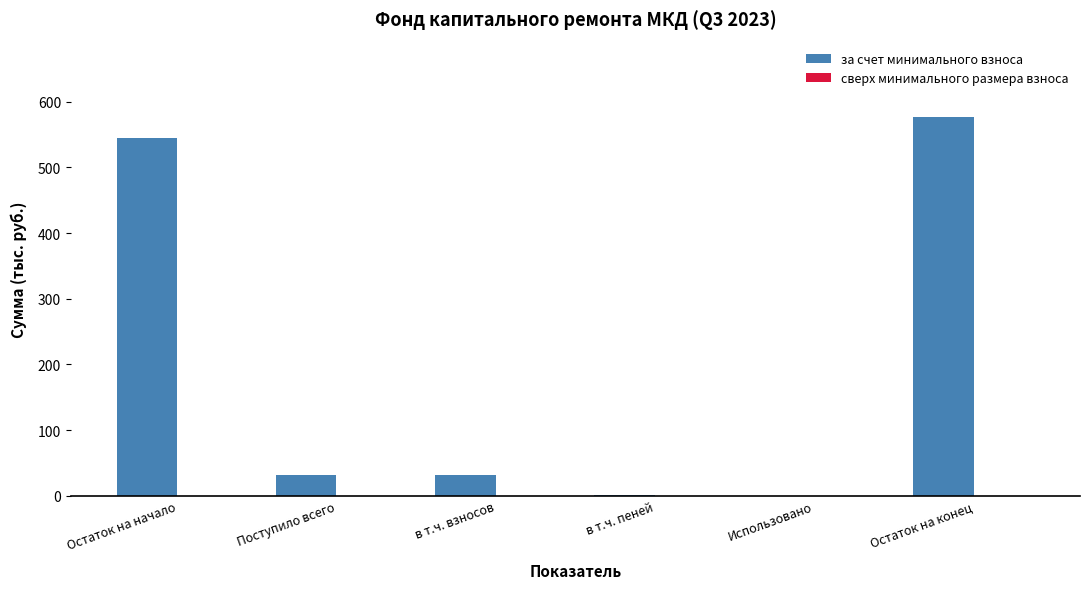

What is the change in value from Поступило всего to Остаток на конец?

+544.4